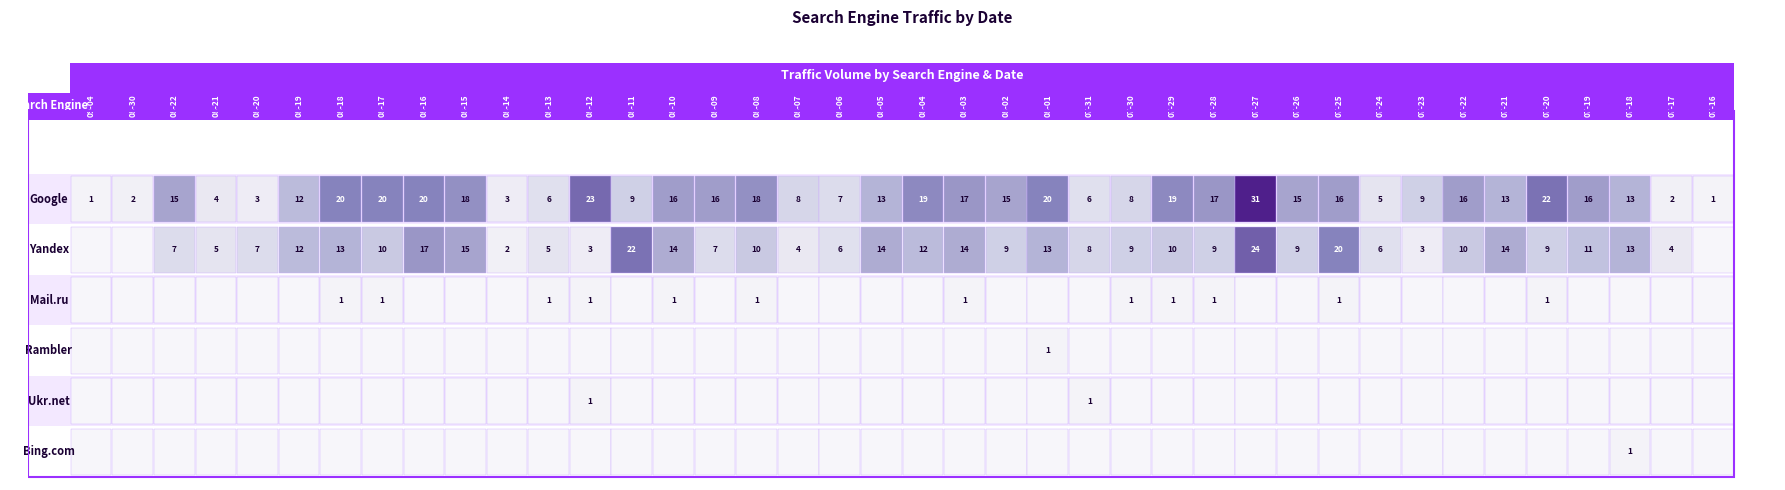

Rank the series at 2016-07-18 from lowest to highest value.

Mail.ru, Rambler, Ukr.net, Bing.com, Google, Yandex